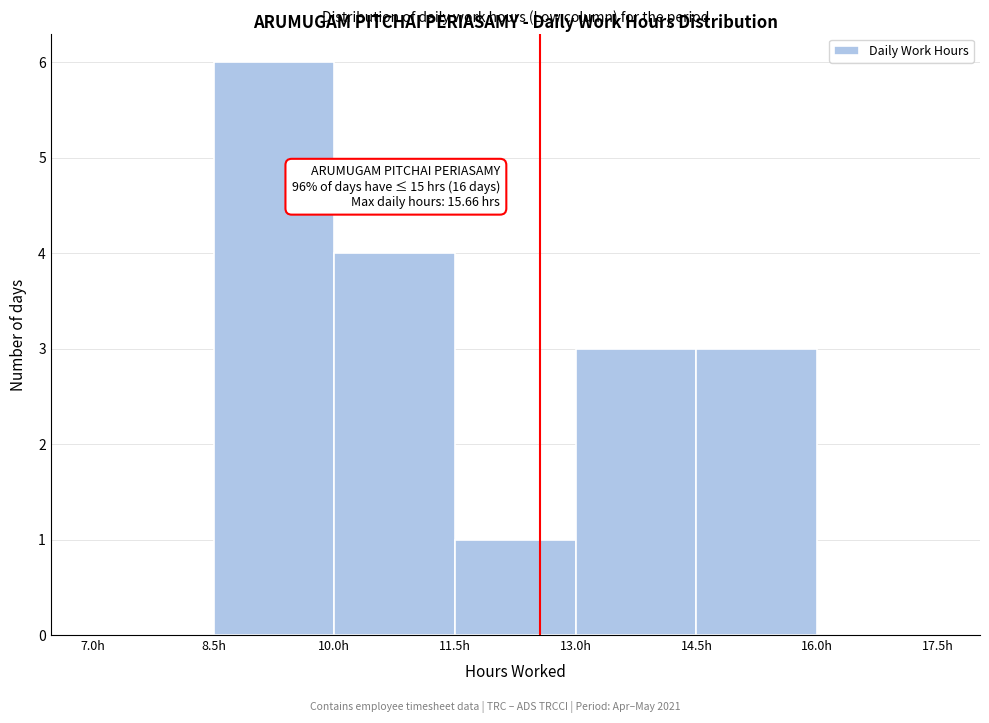

Over which range of the x-axis is the bar tallest?

8.5 to 10.0